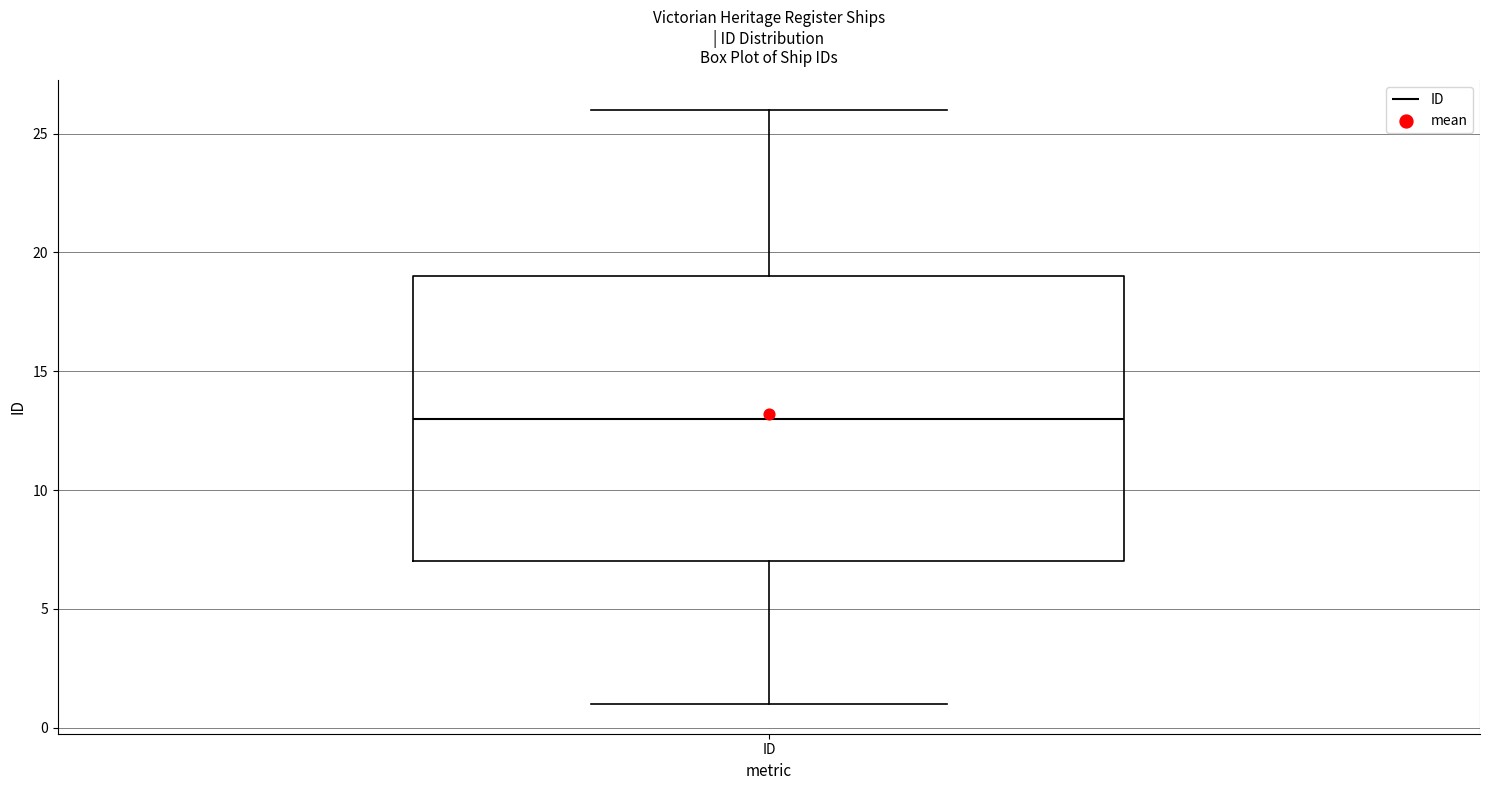

Transcribe this box plot: give where the median line is, the range the box spans, and where the two whiskers end, as read against the y-axis. The values are not printed on the chart, so give them approximately, as read against the axis.

median 13, box 7 to 19, whiskers 1 to 26